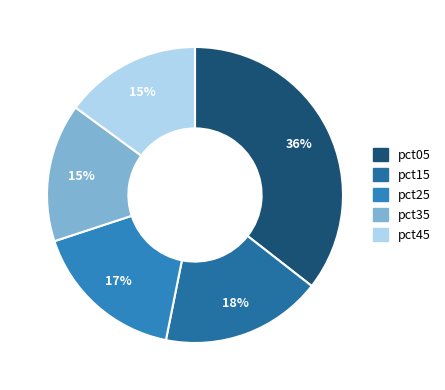

To the nearest percent, what is the average slice percentage?

20%